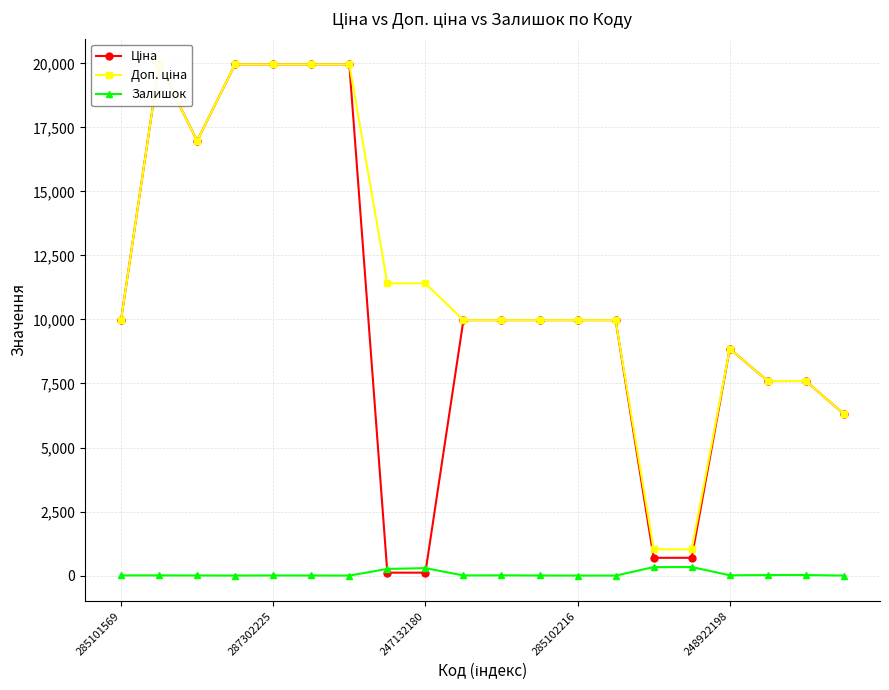

Is it true that Залишок equals 0.0 at 19?

True